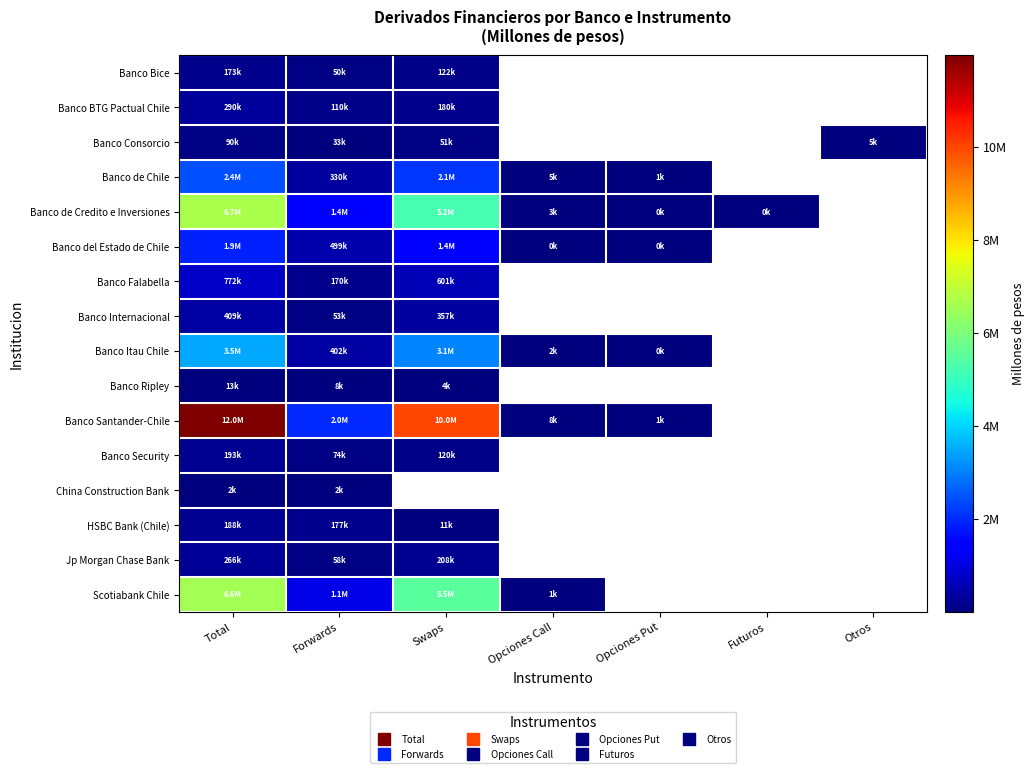

True or false: Banco del Estado de Chile has a value of 2403095.9 at Swaps.

False